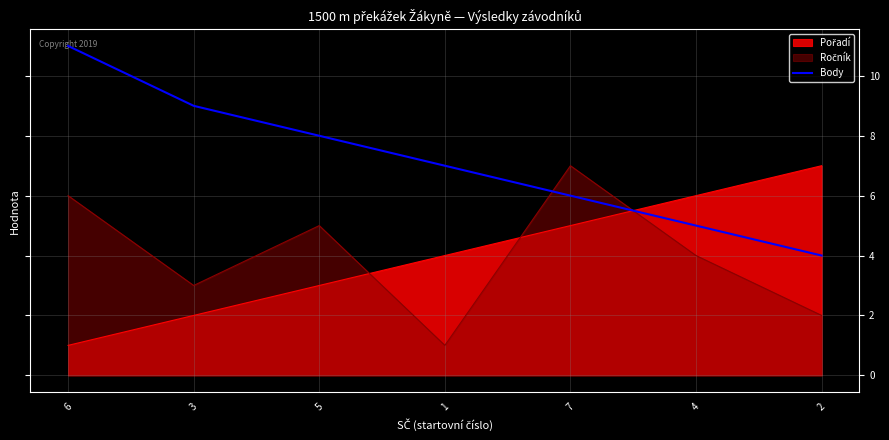

How many lines are shown in the chart?

3